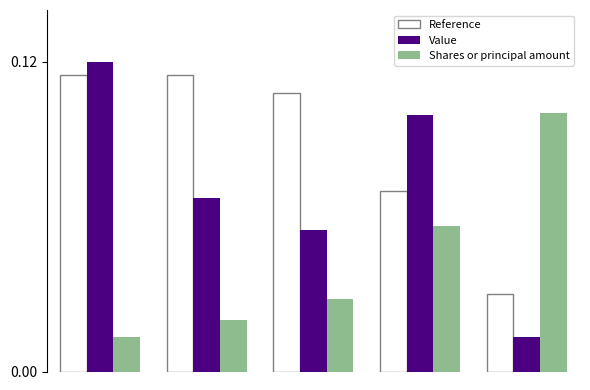

Count the number of data series in this chart.

3